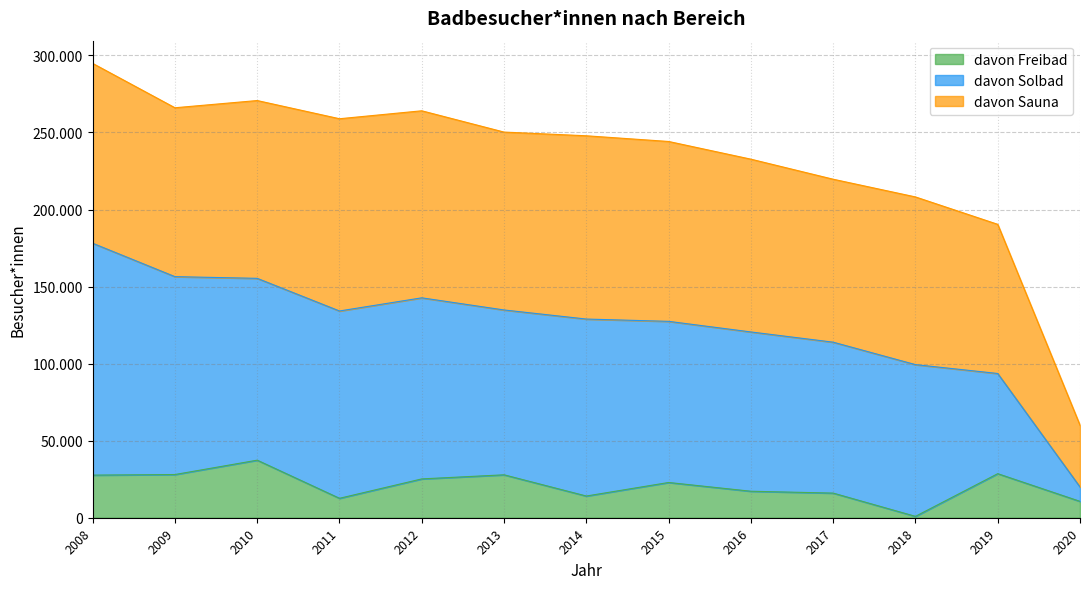

Reading left to right, list all the values displayed in this chart.

davon Freibad: 2008=27654	2009=28033	2010=37345	2011=12609	2012=25195	2013=27849	2014=14081	2015=22868	2016=17189	2017=15984	2018=892	2019=28593	2020=10626
davon Solbad: 2008=150453	2009=128405	2010=117990	2011=121548	2012=117493	2013=106962	2014=114835	2015=104562	2016=103361	2017=97929	2018=98459	2019=64997	2020=9337
davon Sauna: 2008=116713	2009=109590	2010=115371	2011=124744	2012=121370	2013=115433	2014=118926	2015=116718	2016=112115	2017=105738	2018=108817	2019=96792	2020=40053